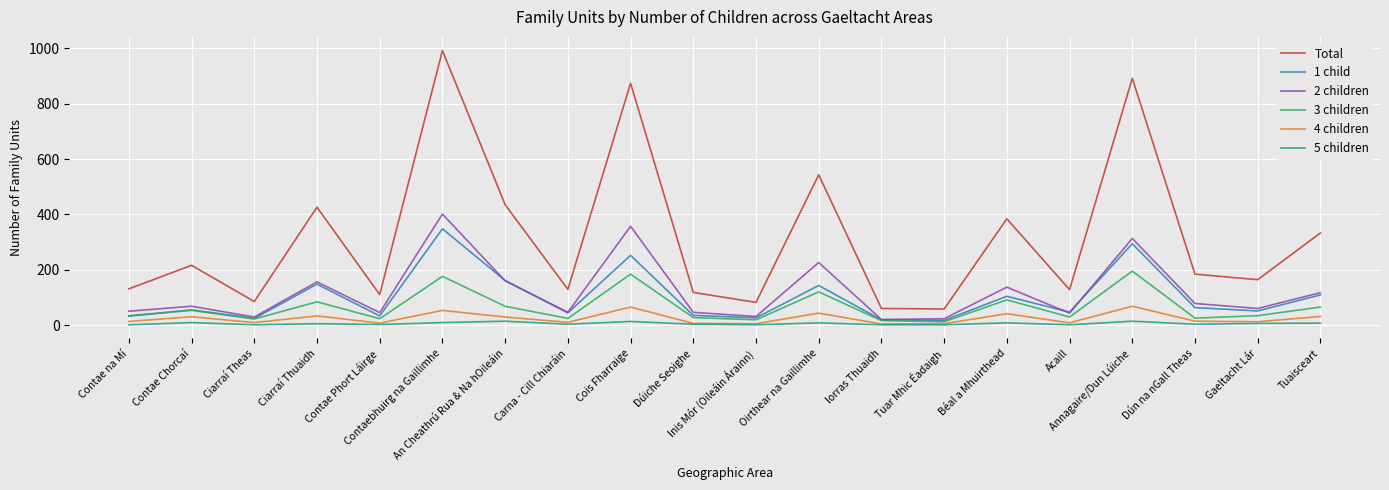

True or false: 3 children has more than 2 points higher than both neighbors.

True